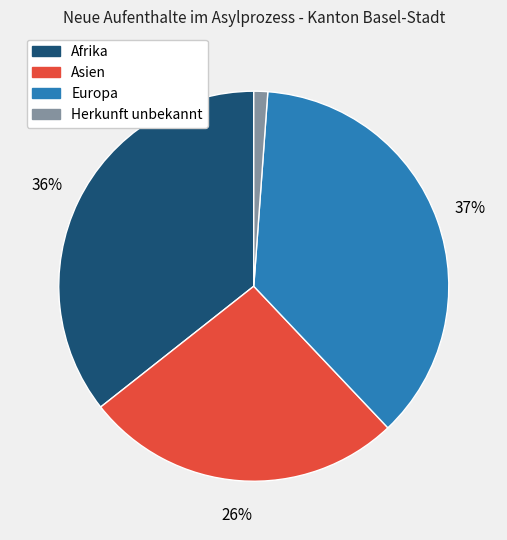

Is there a majority slice in this chart?

No